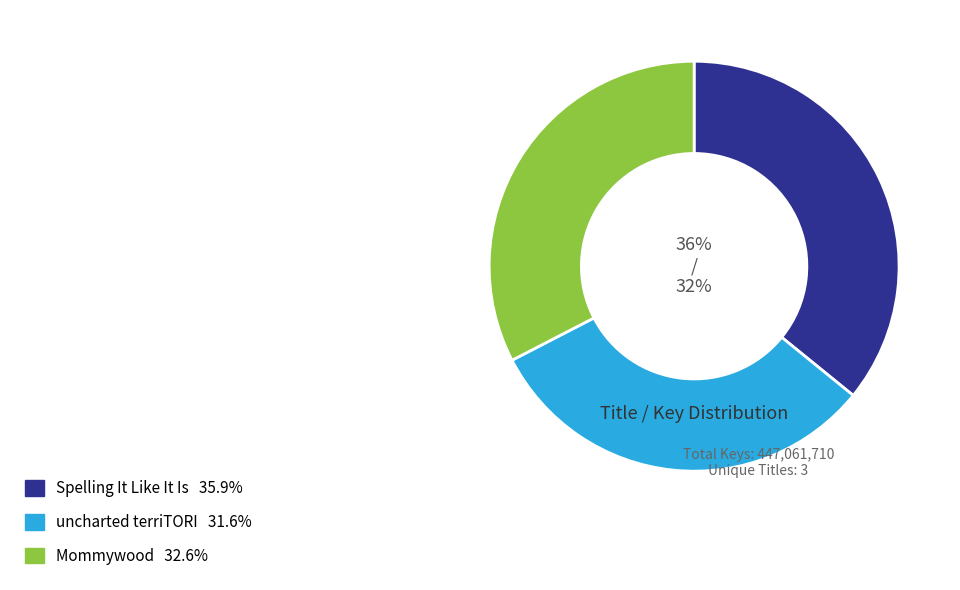

To the nearest percent, what is the average slice percentage?

33%